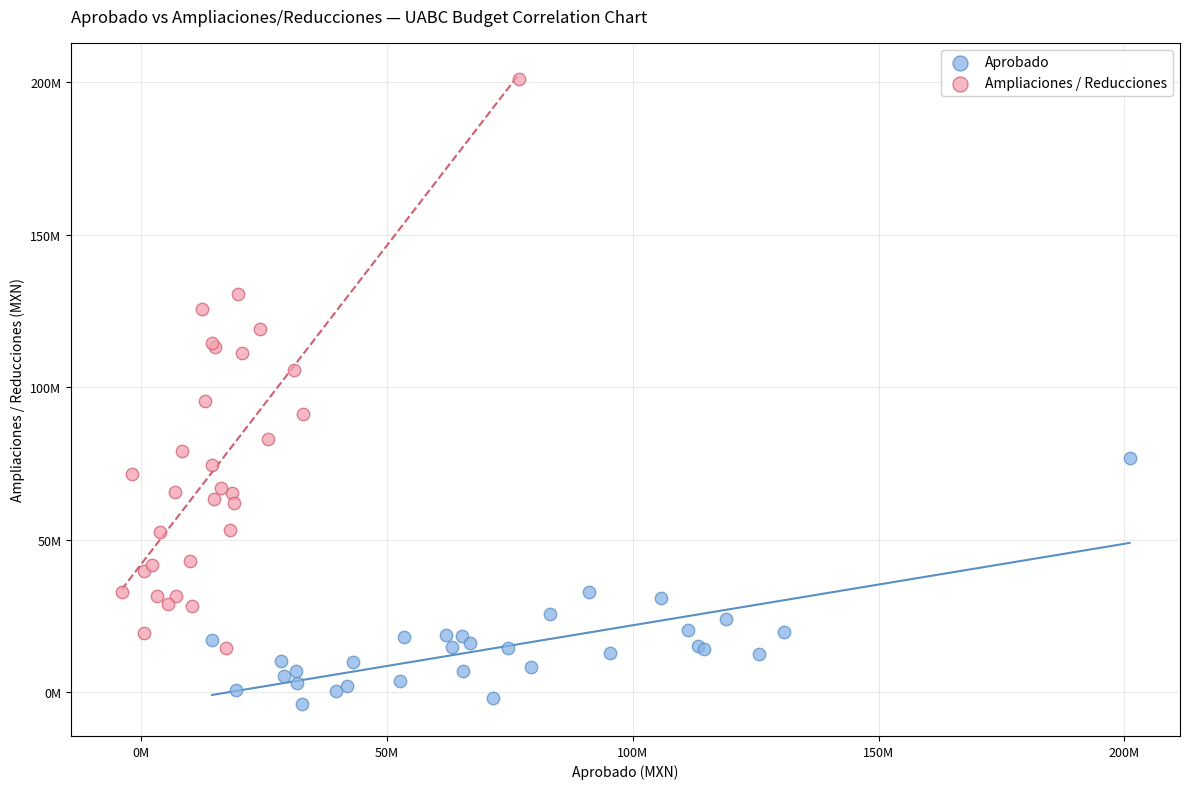

Which series has the widest spread of Y values?

Ampliaciones / Reducciones